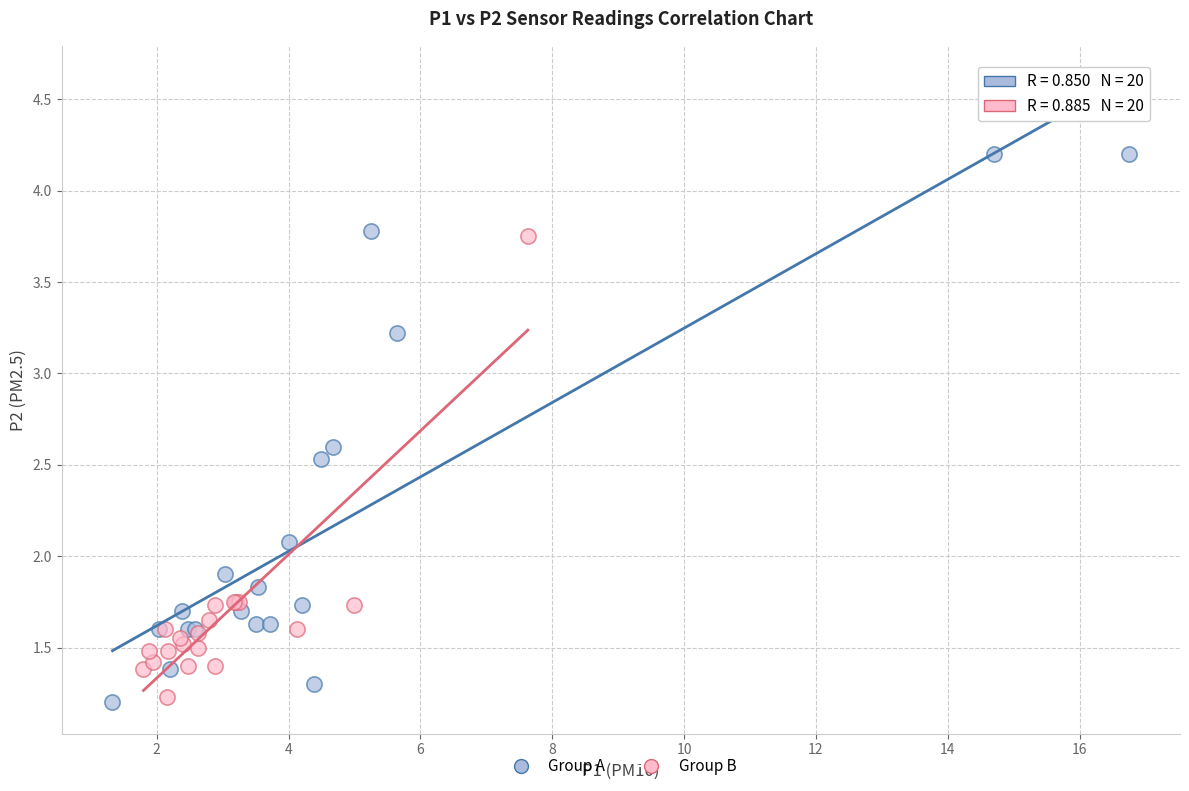

Which series contains the highest Y value?

Group A